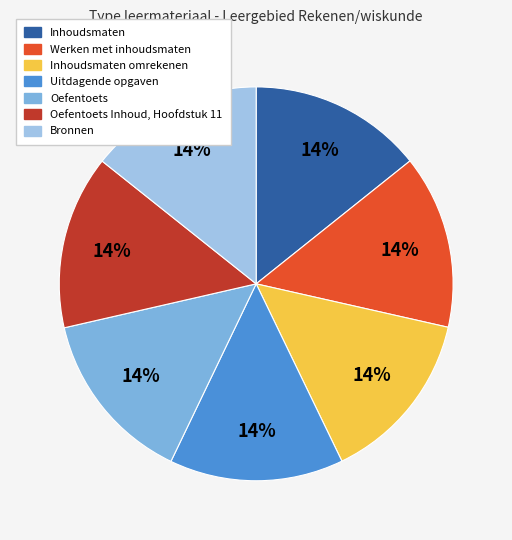

How many slices are in this pie chart?

7